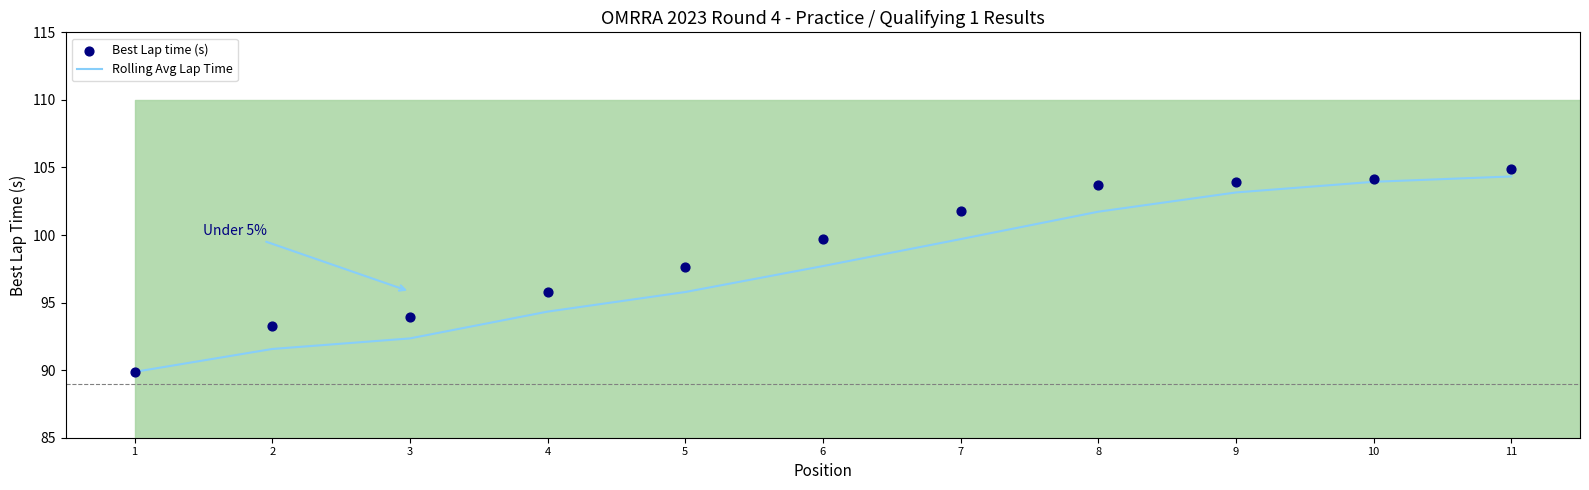

Is the value of Best Lap time (s) at 8 greater than the value of Rolling Avg Lap Time at 8?

Yes